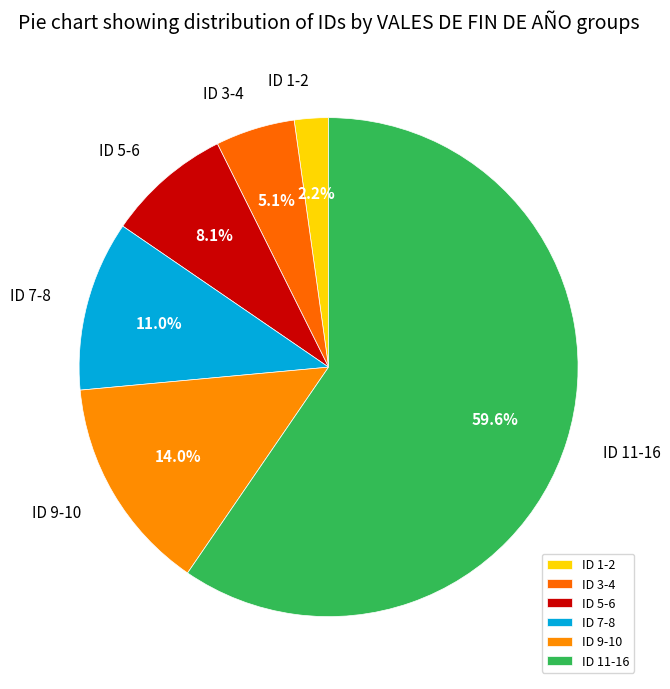

Which category accounts for the majority?

ID 11-16